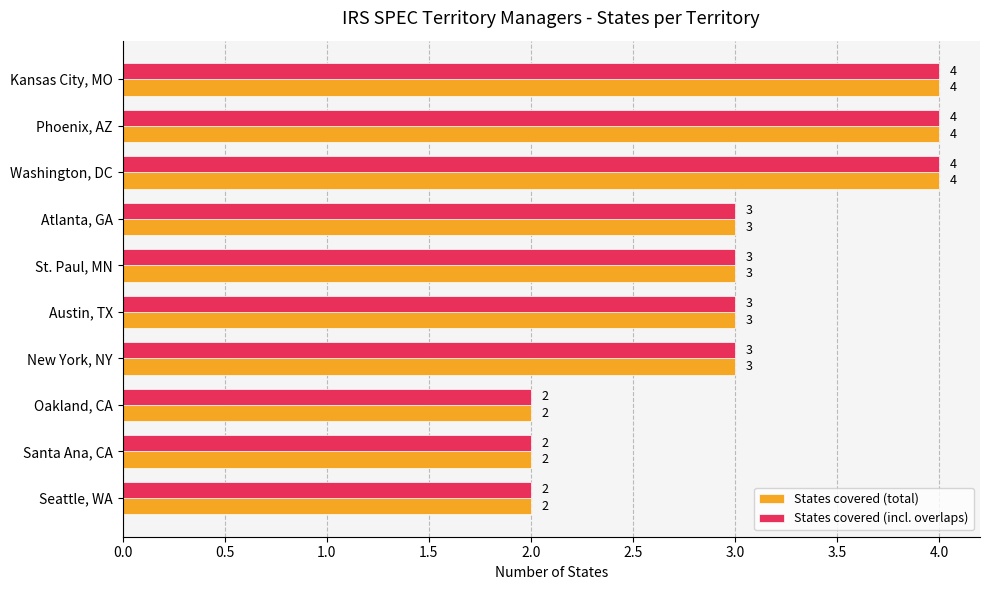

The States covered (total) series shows 1 at Oakland, CA. True or false?

False